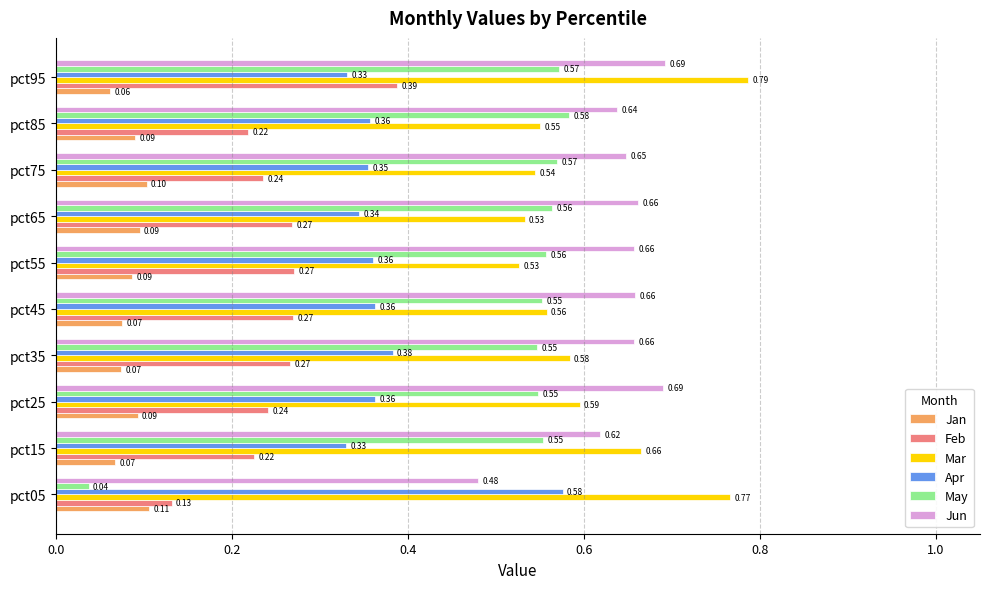

What is the sum of the Jun values at pct55 and pct85?

1.3